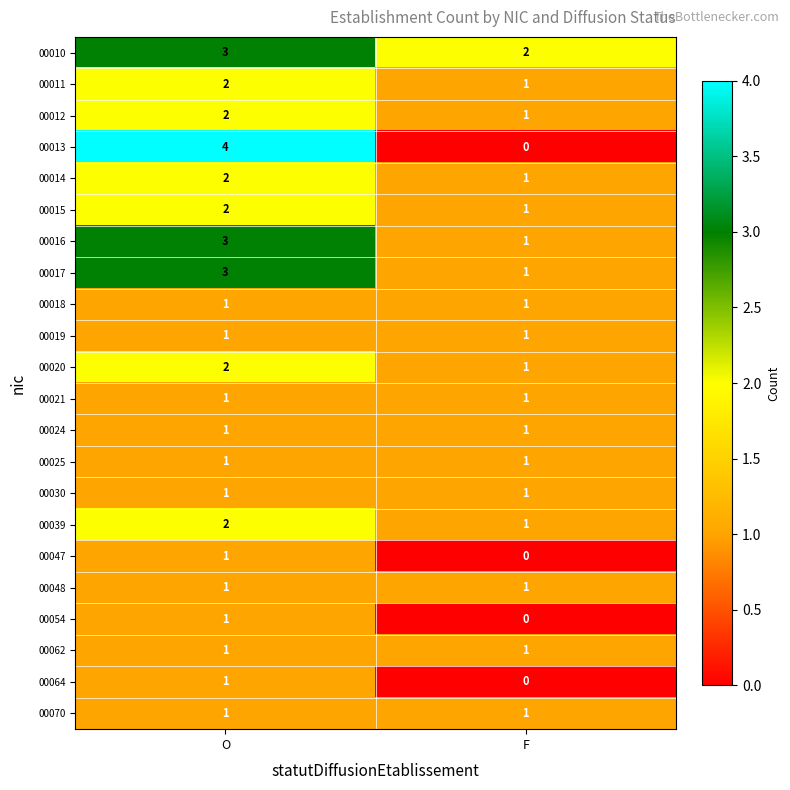

Which series has the largest range (max minus min)?

00013